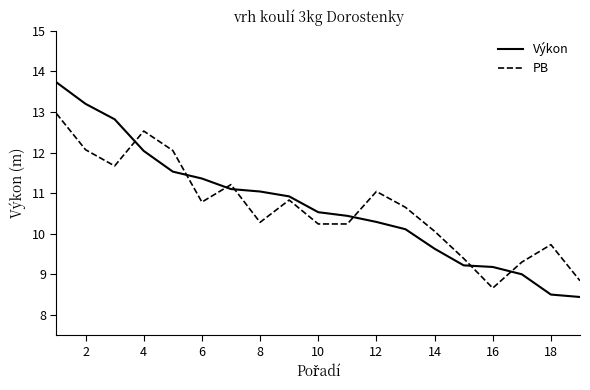

What is the maximum value for PB?

13.0